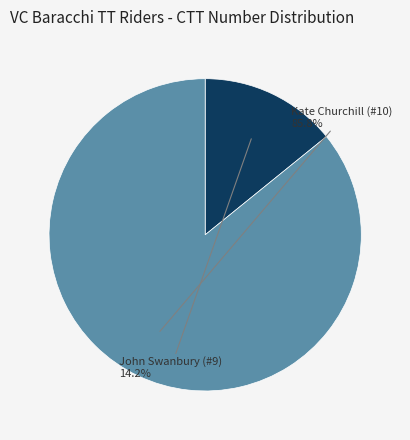

Between John Swanbury (#9) and Kate Churchill (#10), which is larger?

Kate Churchill (#10)